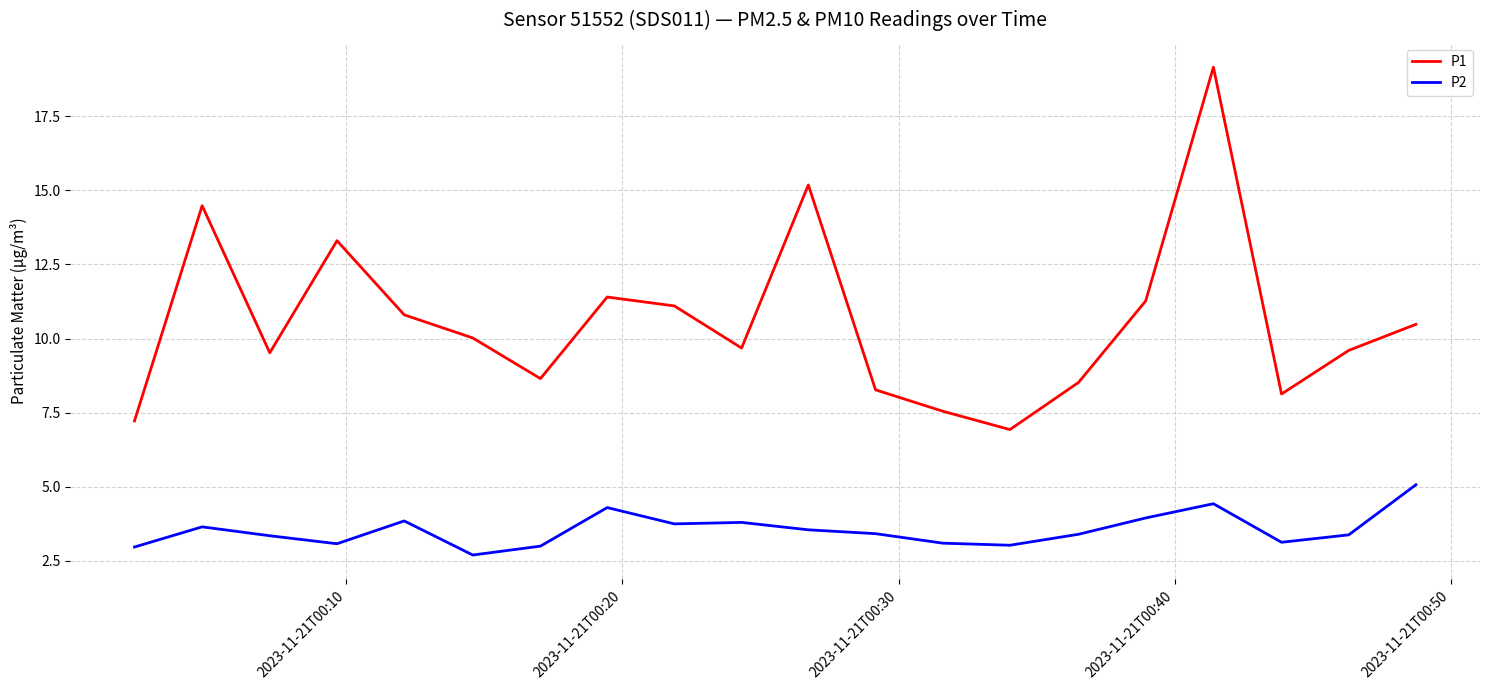

What is the smallest value displayed?

2.7